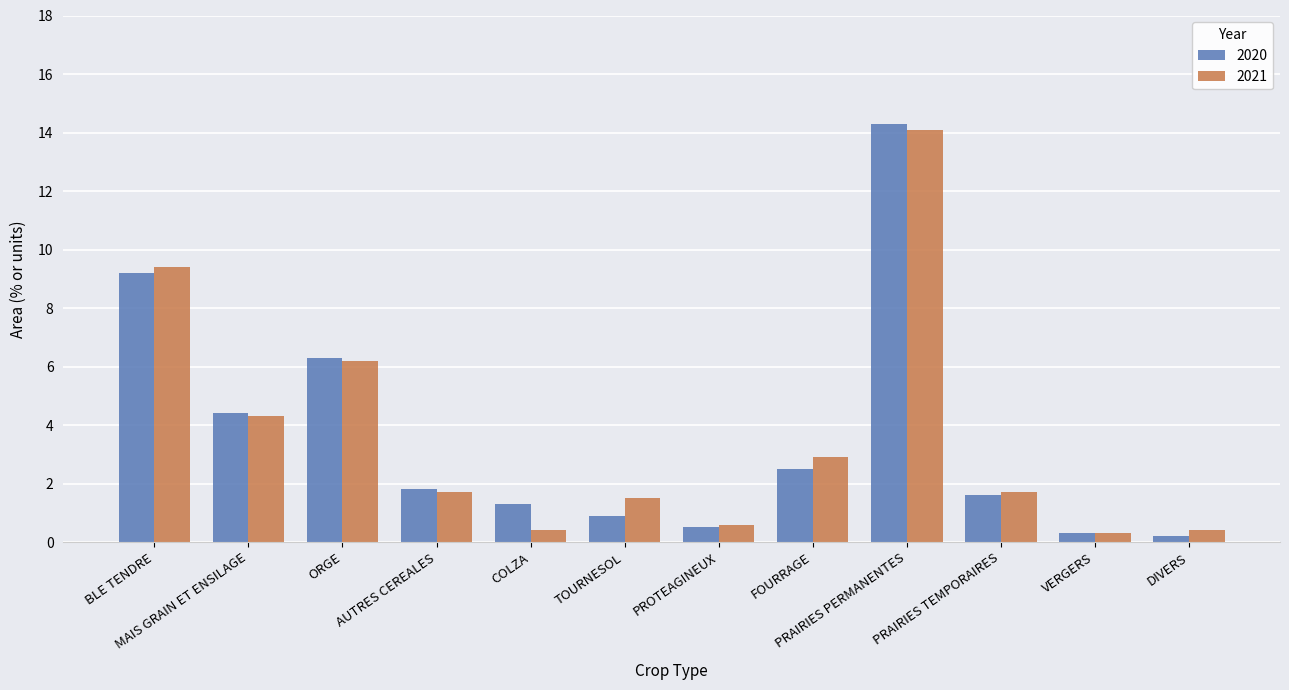

At which label is 2020 closest to 7?

ORGE